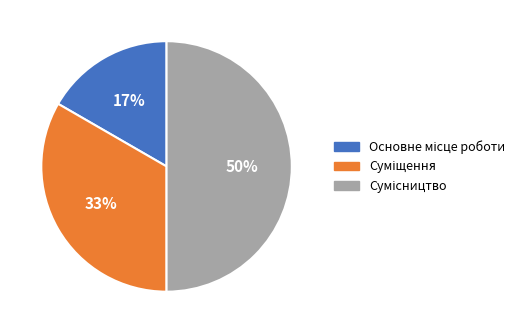

To the nearest percent, what is the average slice percentage?

33%